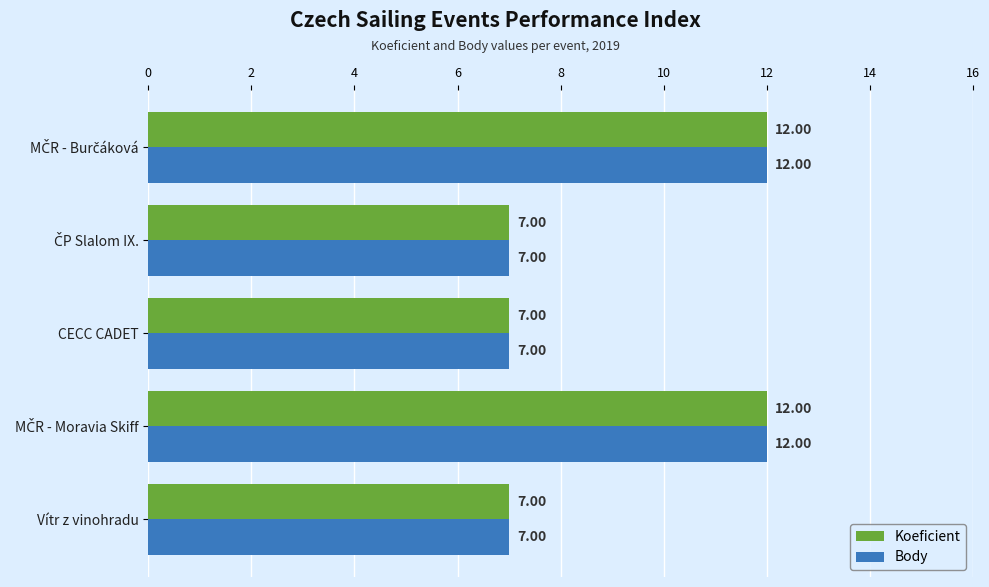

What is the average value of the Body series?

9